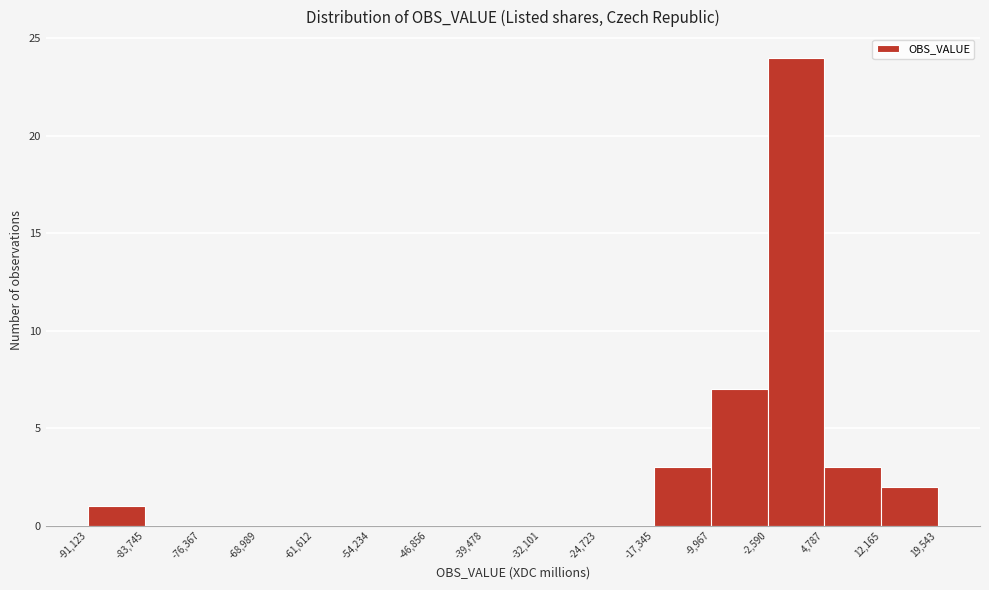

How tall is the bar that spans -9,967 to -2,590 on the x-axis? The values are not printed on the chart, so give them approximately, as read against the axis.

7